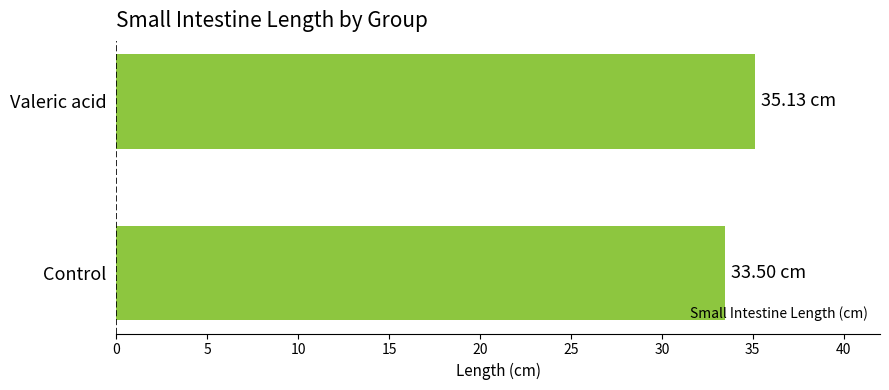

Approximately how many times larger is the value at Control compared to Valeric acid?

1.0